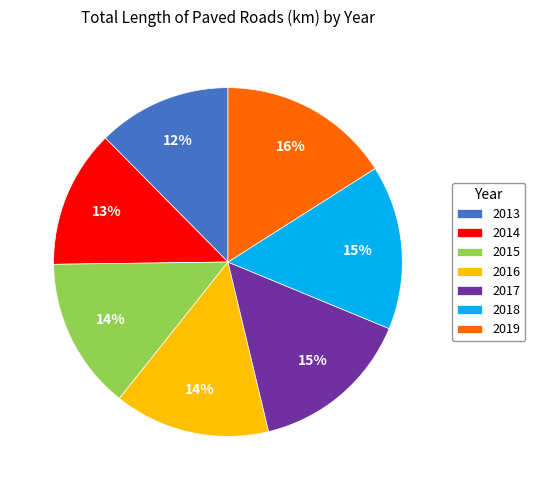

To the nearest percent, what is the average slice percentage?

14%